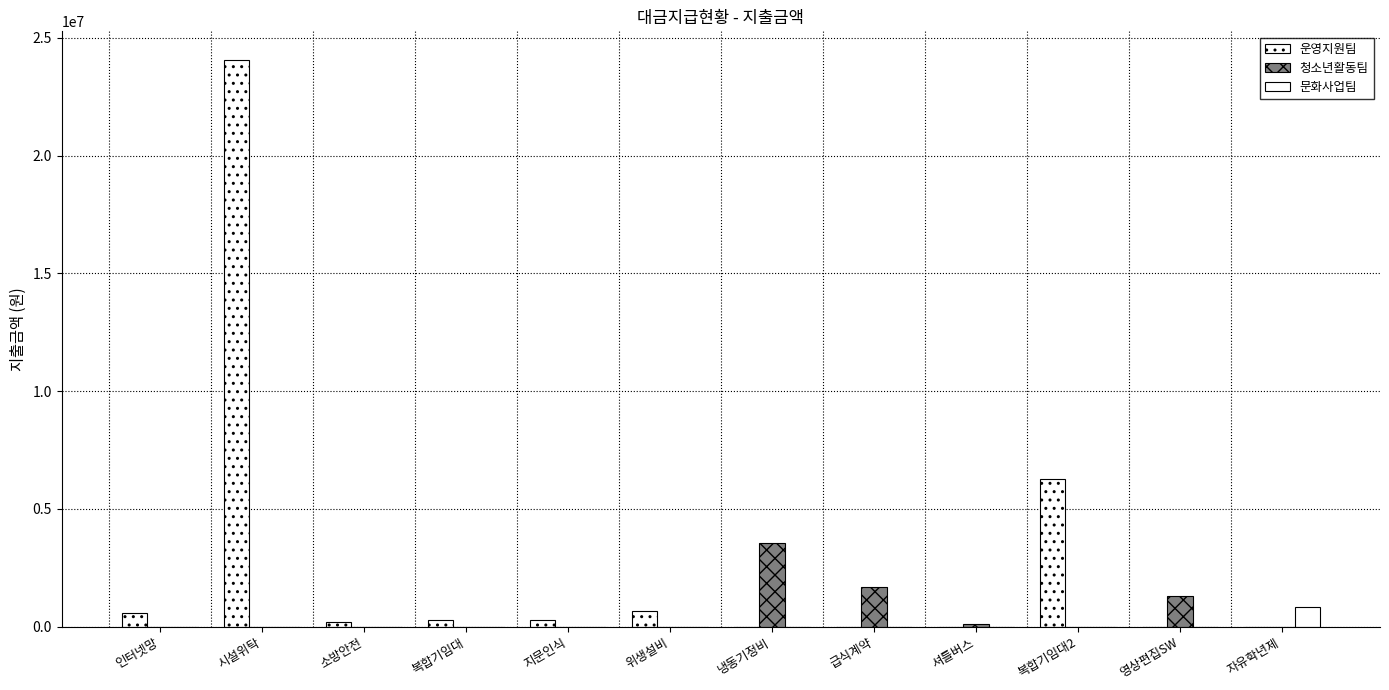

How many values in the 청소년활동팀 series exceed 0?

4